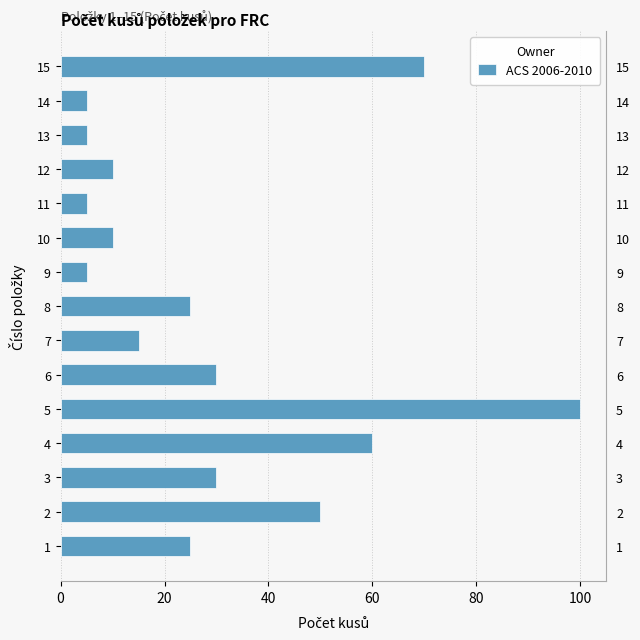

Reading left to right, what are all the values shown in this chart?

25	50	30	60	100	30	15	25	5	10	5	10	5	5	70